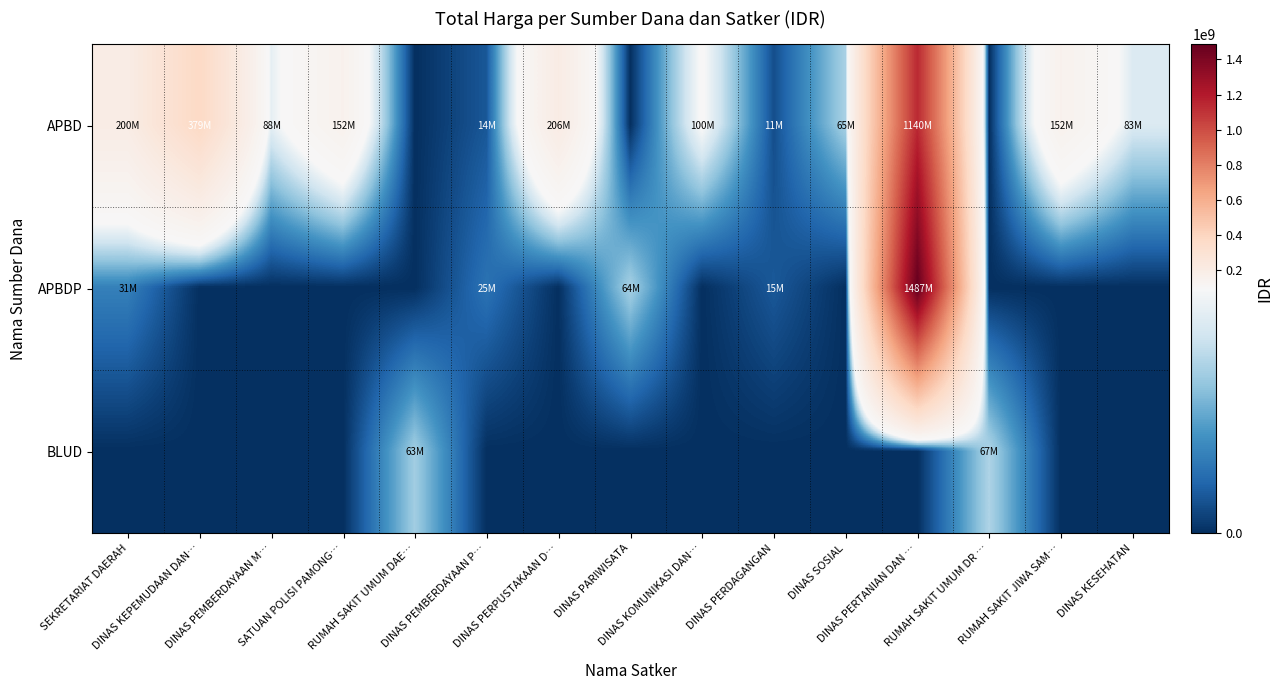

How many data points does each series have?

15